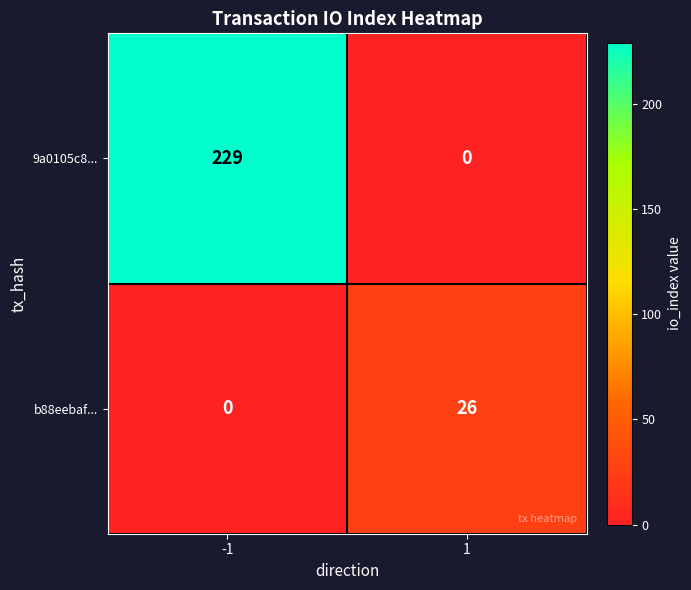

What is the sum of the b88eebaf... values at 1 and -1?

26